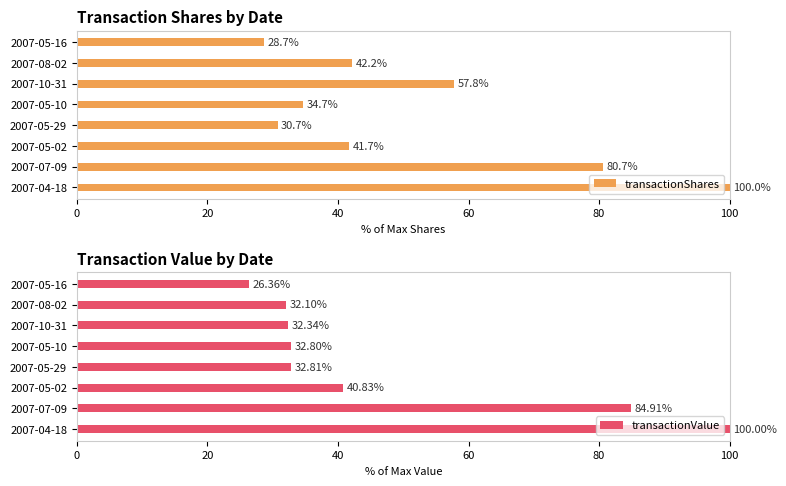

What is the highest value of the transactionShares series?

100.0